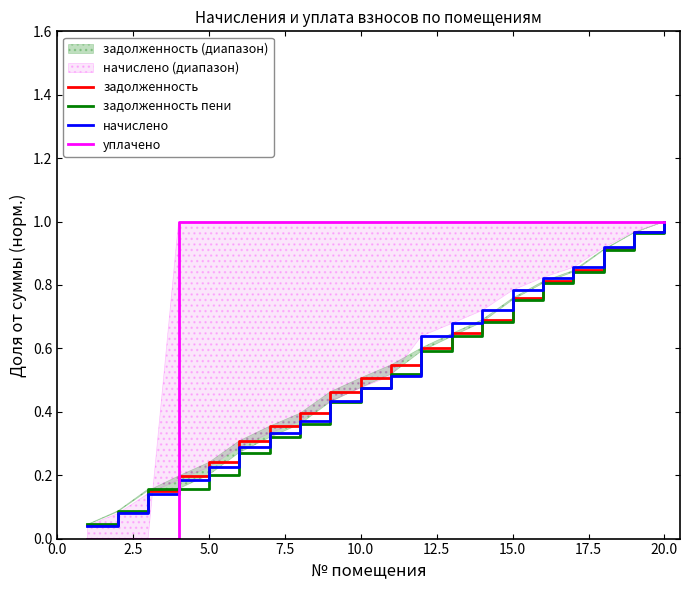

Reading right to left, what are all the values shown in this chart?

задолженность: 1.0	1.0	0.9	0.8	0.8	0.8	0.7	0.6	0.6	0.5	0.5	0.5	0.4	0.4	0.3	0.2	0.2	0.2	0.1	0.0
задолженность пени: 1.0	1.0	0.9	0.8	0.8	0.8	0.7	0.6	0.6	0.5	0.5	0.4	0.4	0.3	0.3	0.2	0.2	0.2	0.1	0.0
начислено: 1.0	1.0	0.9	0.9	0.8	0.8	0.7	0.7	0.6	0.5	0.5	0.4	0.4	0.3	0.3	0.2	0.2	0.1	0.1	0.0
уплачено: 1.0	1.0	1.0	1.0	1.0	1.0	1.0	1.0	1.0	1.0	1.0	1.0	1.0	1.0	1.0	1.0	1.0	0.0	0.0	0.0